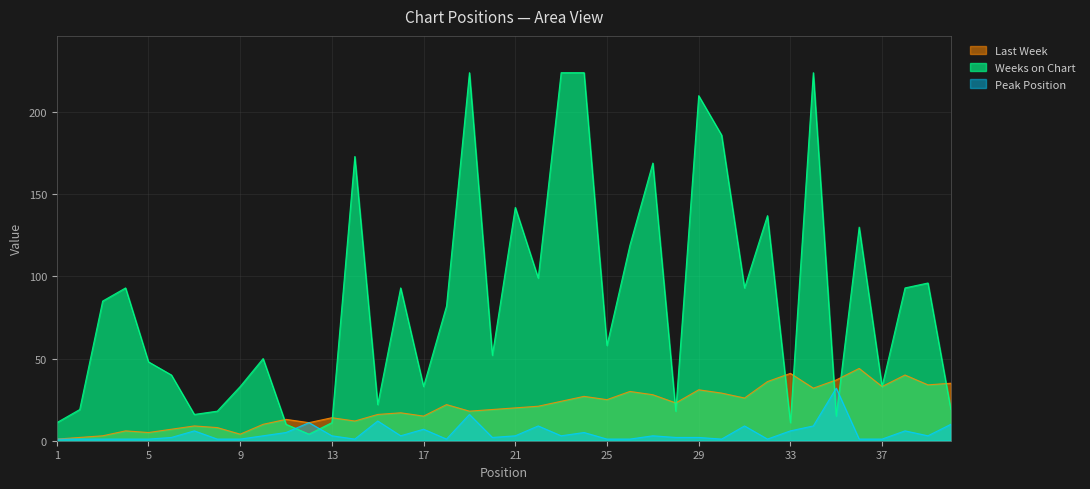

True or false: Peak Position and Weeks on Chart cross at least once.

True